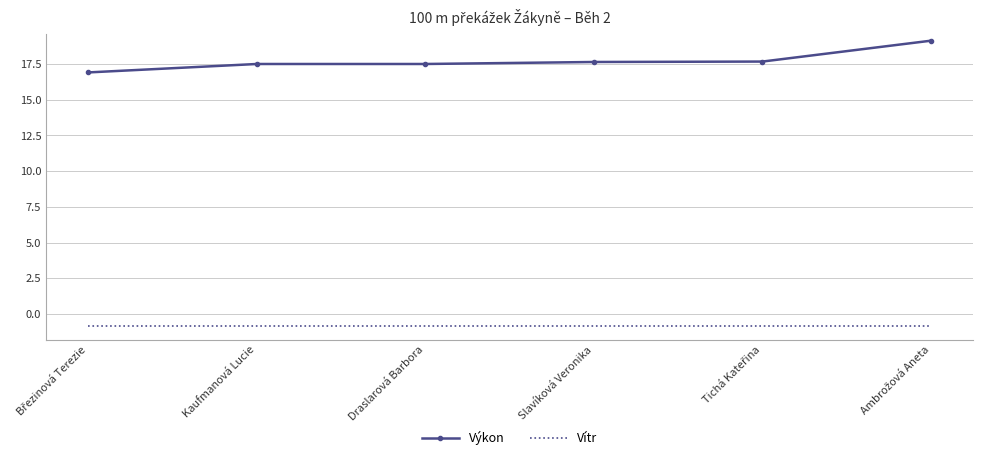

What is the difference between the maximum and second lowest values in the Výkon series?

1.6